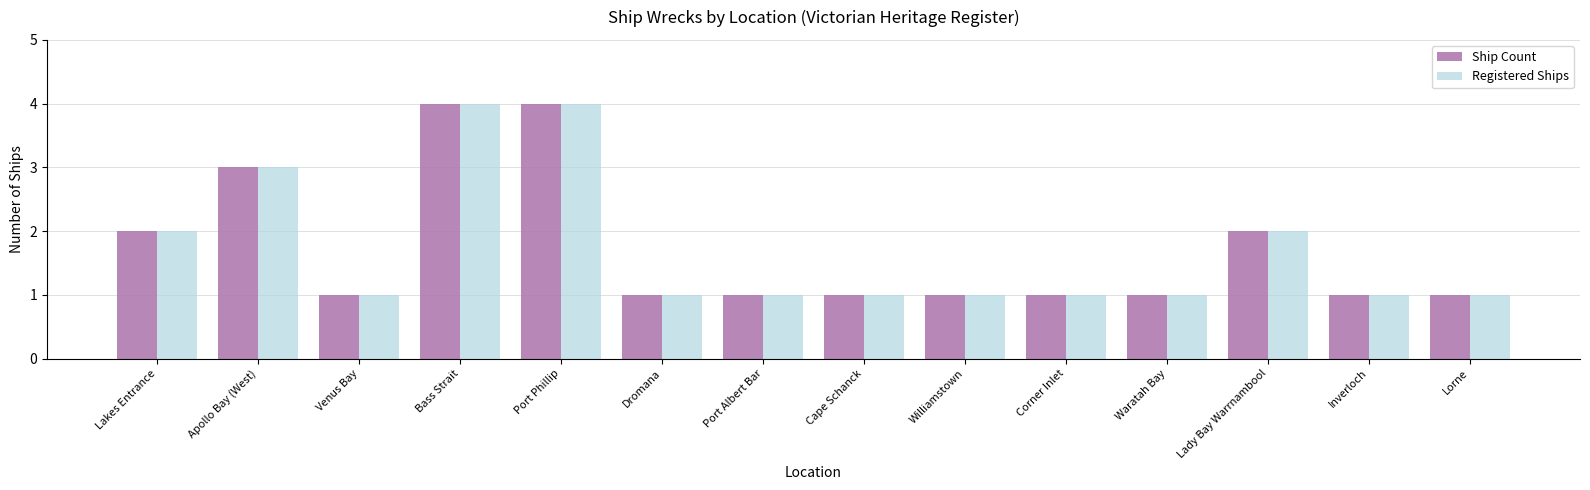

What is the sum of the Registered Ships values at Port Albert Bar and Venus Bay?

2